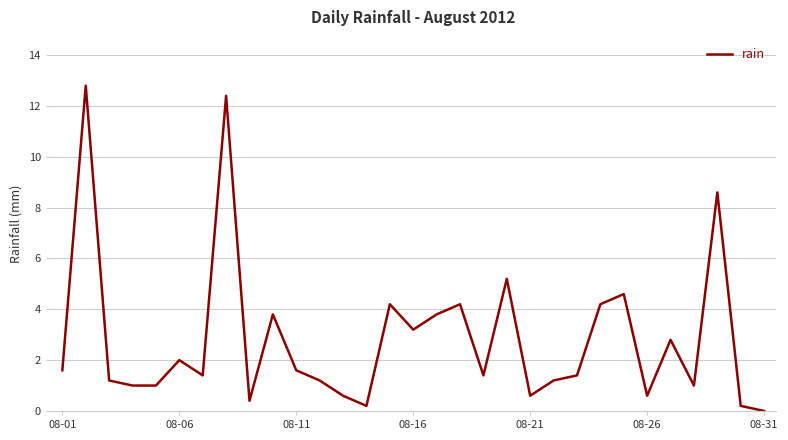

What is the greatest value displayed?

12.8